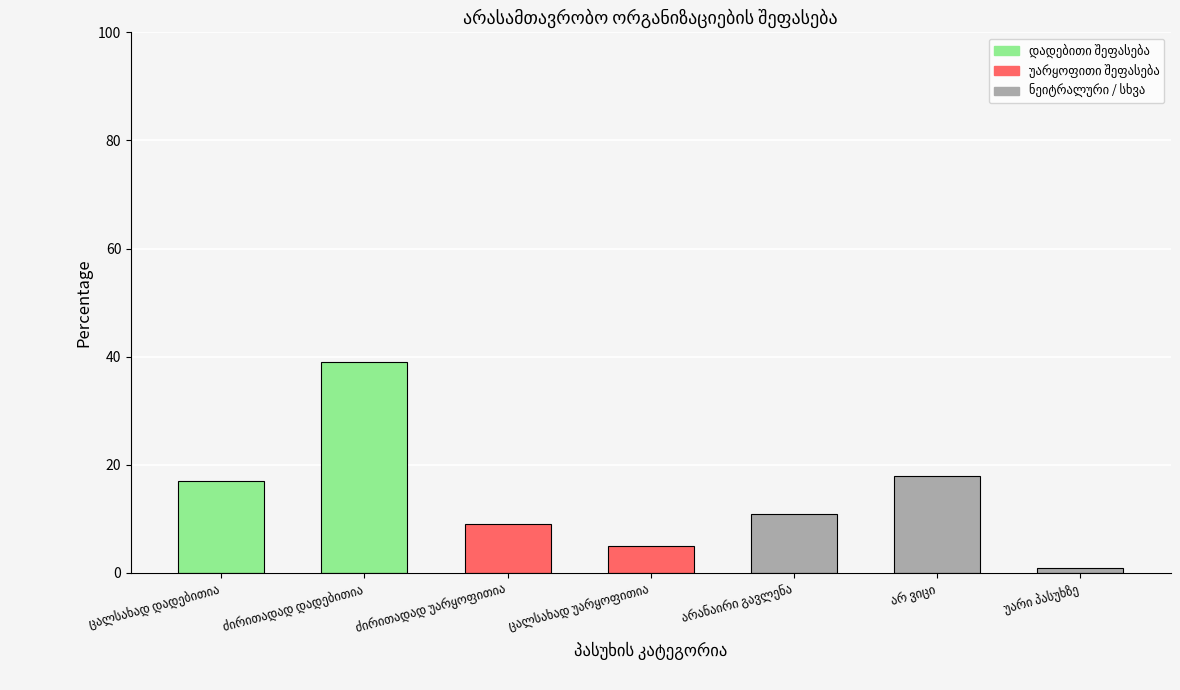

List the labels in order of value, smallest first.

უარი პასუხზე, ცალსახად უარყოფითია, ძირითადად უარყოფითია, არანაირი გავლენა, ცალსახად დადებითია, არ ვიცი, ძირითადად დადებითია